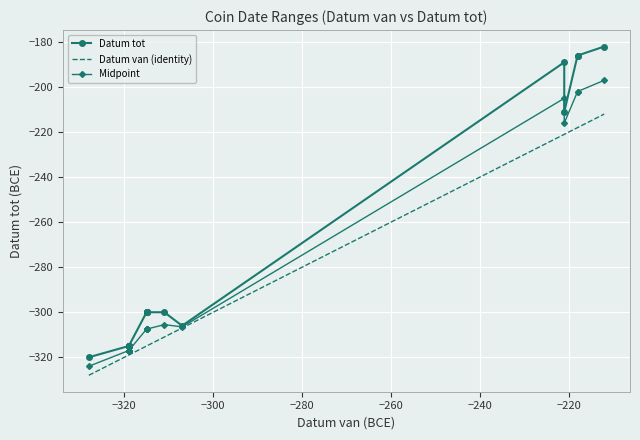

Reading left to right, transcribe all the data shown in this chart.

Datum tot: -320.0	-315.0	-315.0	-315.0	-315.0	-315.0	-315.0	-315.0	-300.0	-300.0	-300.0	-300.0	-300.0	-300.0	-306.0	-189.0	-211.0	-186.0	-186.0	-182.0
Datum van (identity): -328.0	-319.0	-319.0	-319.0	-319.0	-319.0	-319.0	-319.0	-315.0	-315.0	-315.0	-315.0	-315.0	-311.0	-307.0	-221.0	-221.0	-218.0	-218.0	-212.0
Midpoint: -324.0	-317.0	-317.0	-317.0	-317.0	-317.0	-317.0	-317.0	-307.5	-307.5	-307.5	-307.5	-307.5	-305.5	-306.5	-205.0	-216.0	-202.0	-202.0	-197.0